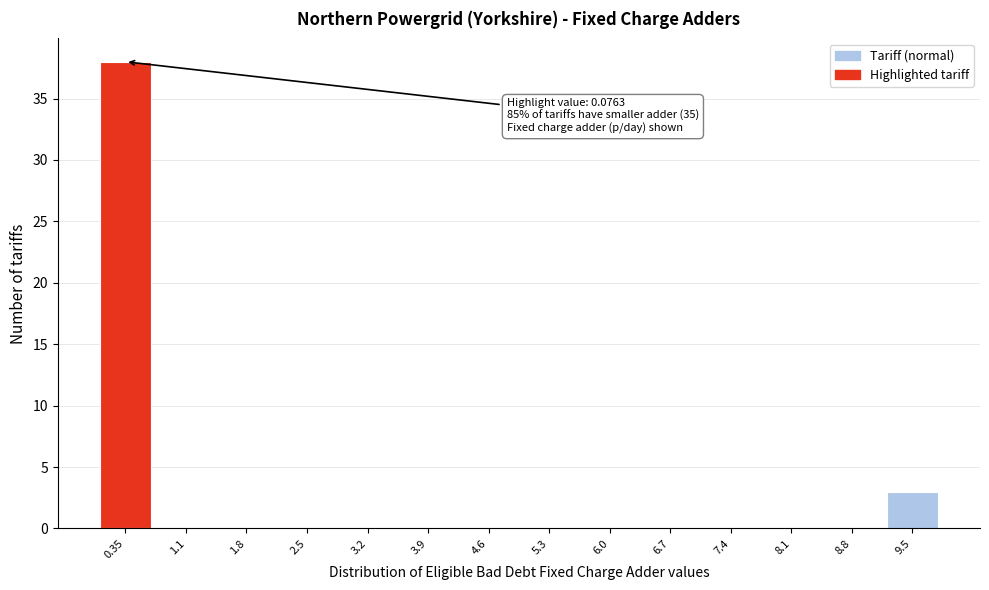

Reading left to right, extract all data points from this chart.

0.35=38	1.1=0	1.8=0	2.5=0	3.2=0	3.9=0	4.6=0	5.3=0	6.0=0	6.7=0	7.4=0	8.1=0	8.8=0	9.5=3